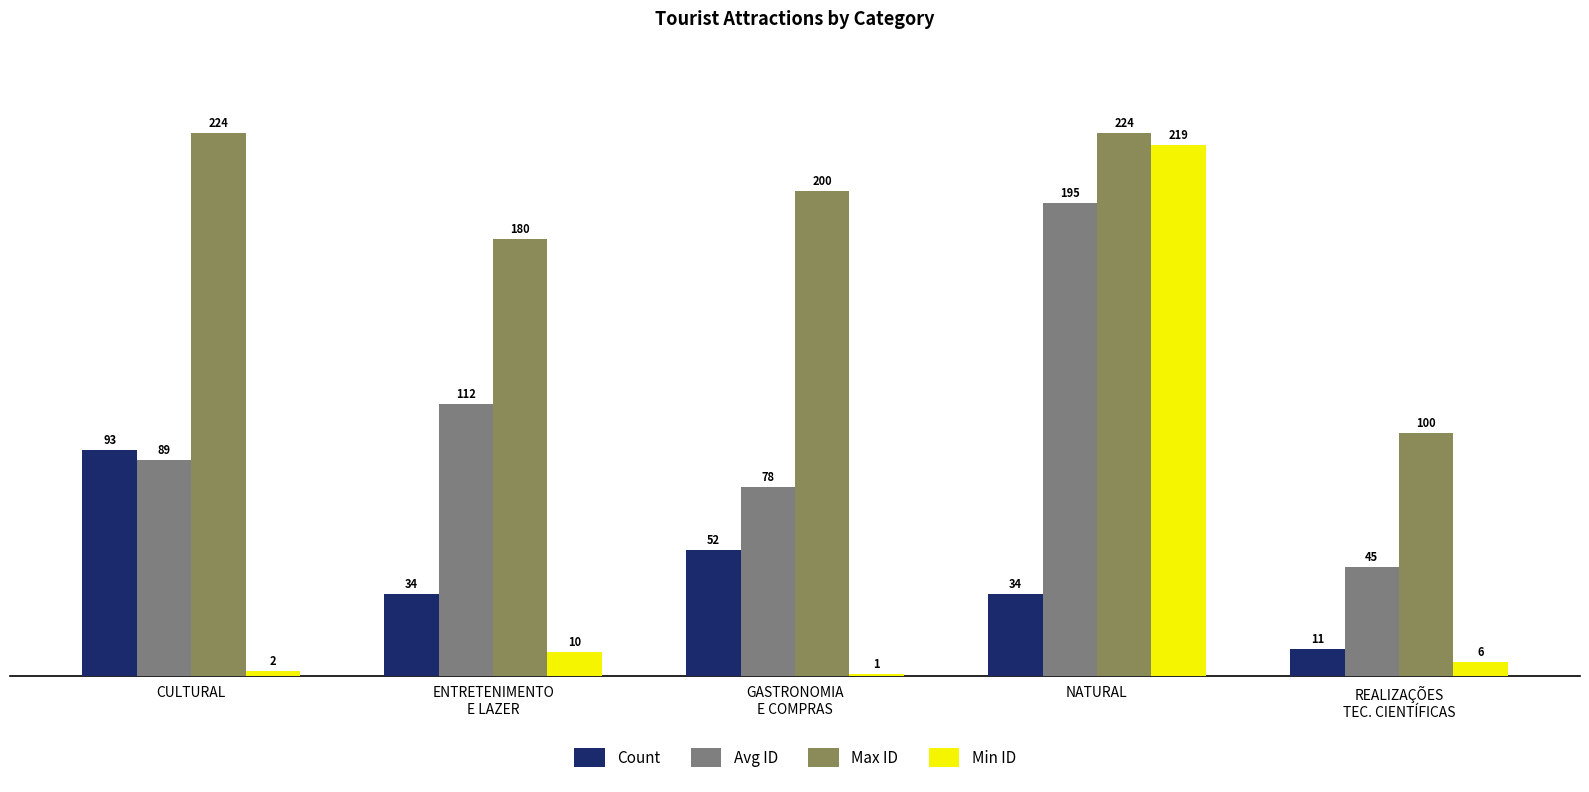

At which category is the sum across all series the highest?

NATURAL